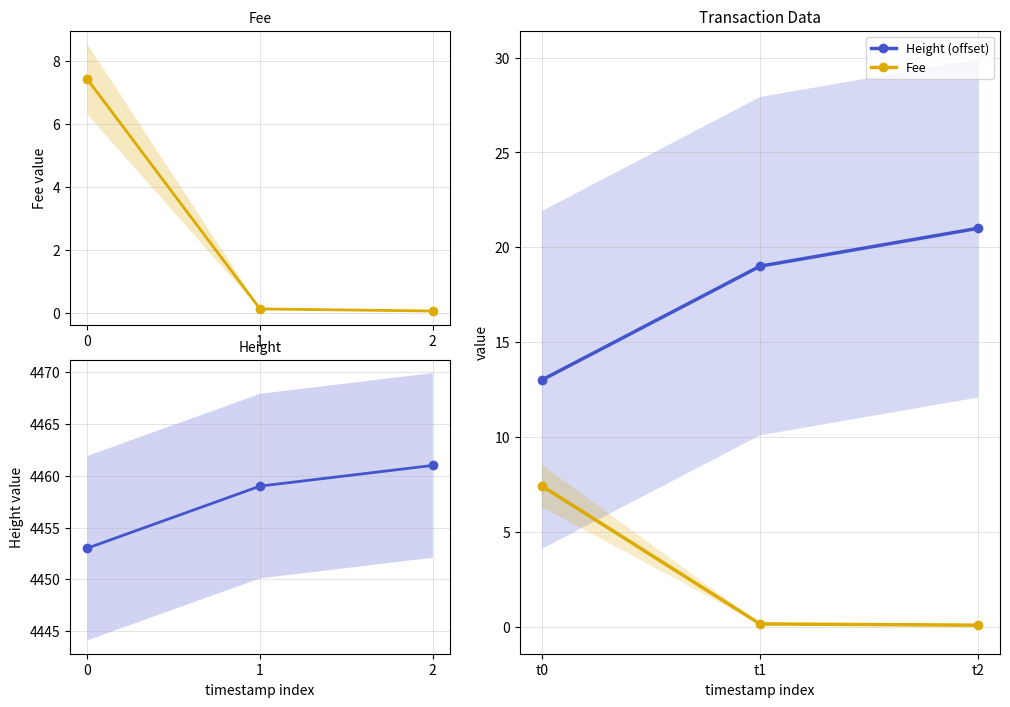

True or false: Height (offset) has a value of 19.0 at t1.

True